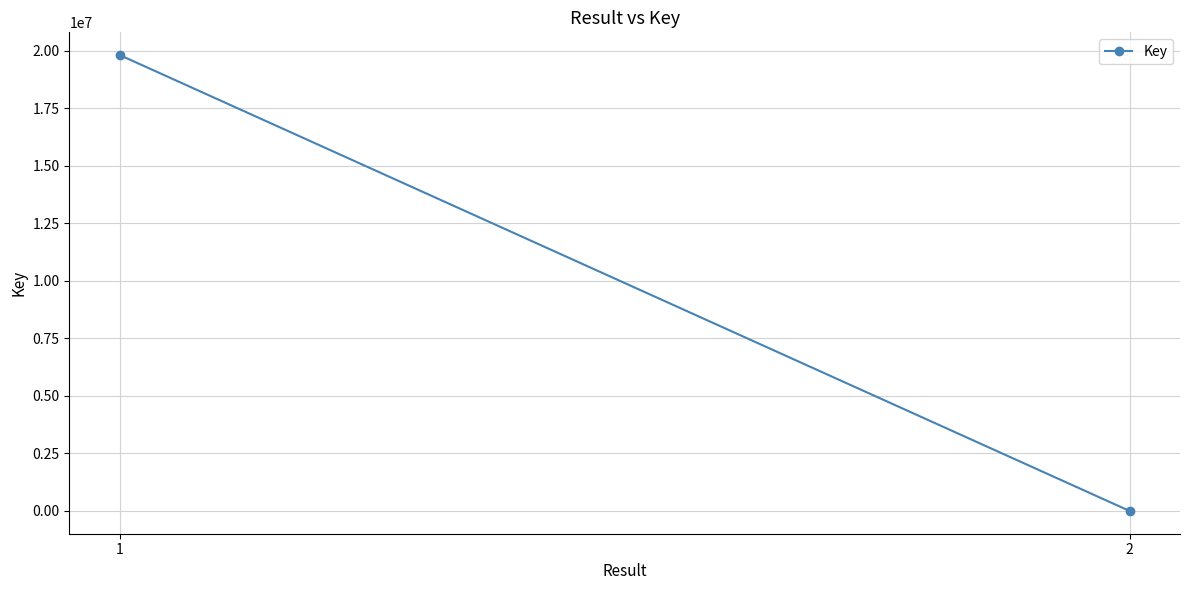

Reading left to right, transcribe all the data shown in this chart.

1=19804643	2=1659